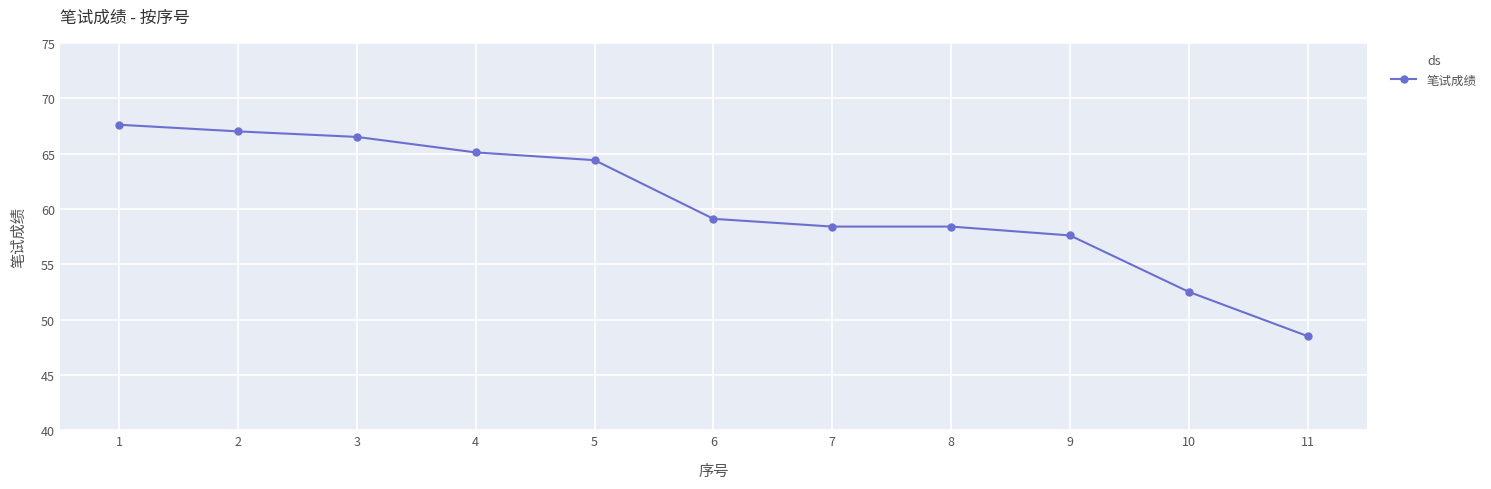

What is the difference between the maximum and minimum values?

19.1